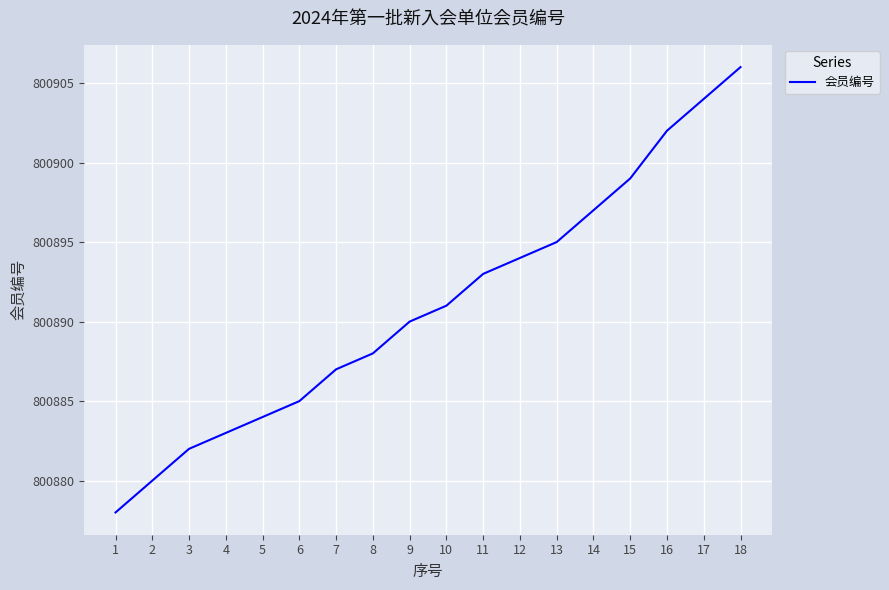

List the labels in order of value, smallest first.

1, 2, 3, 4, 5, 6, 7, 8, 9, 10, 11, 12, 13, 14, 15, 16, 17, 18